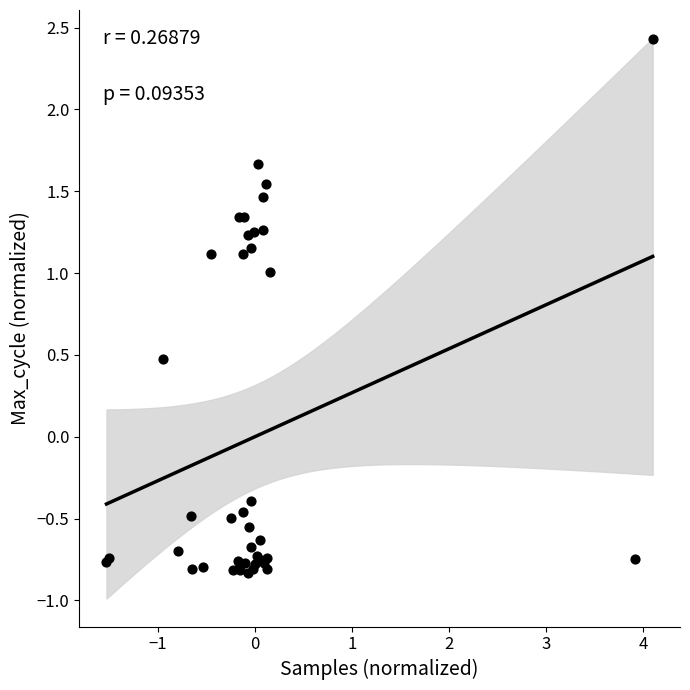

What Y value in the scatter plot is closest to 0?

-0.4